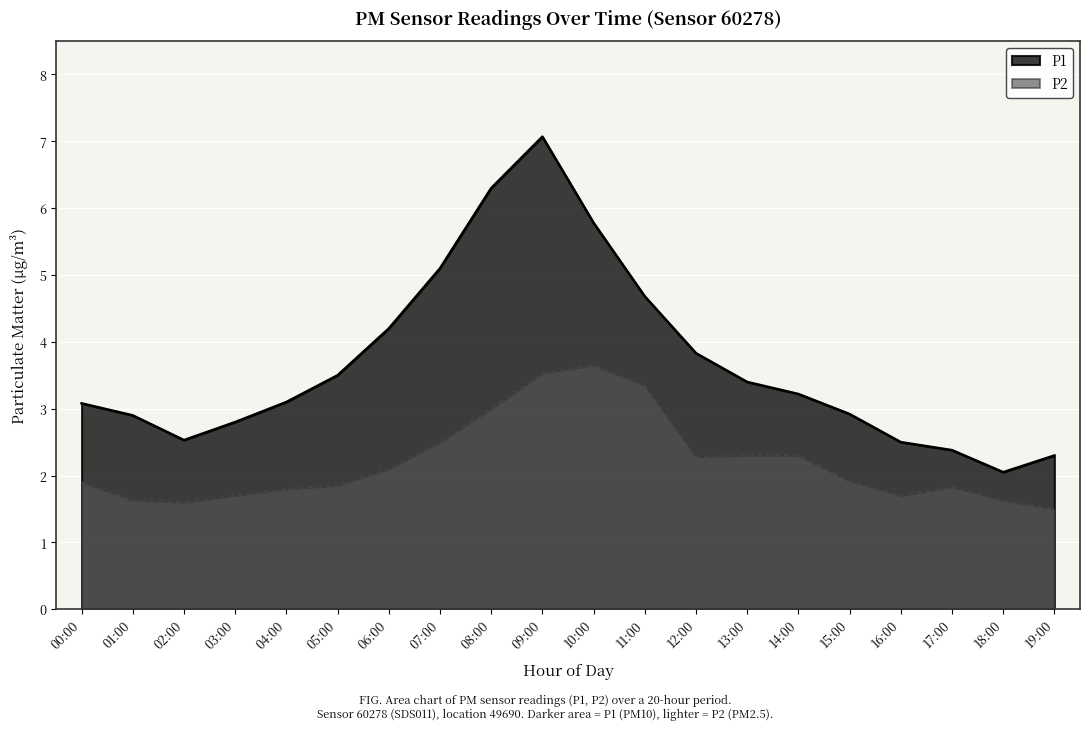

The value of P2 at 02:00 is 1.6. True or false?

True